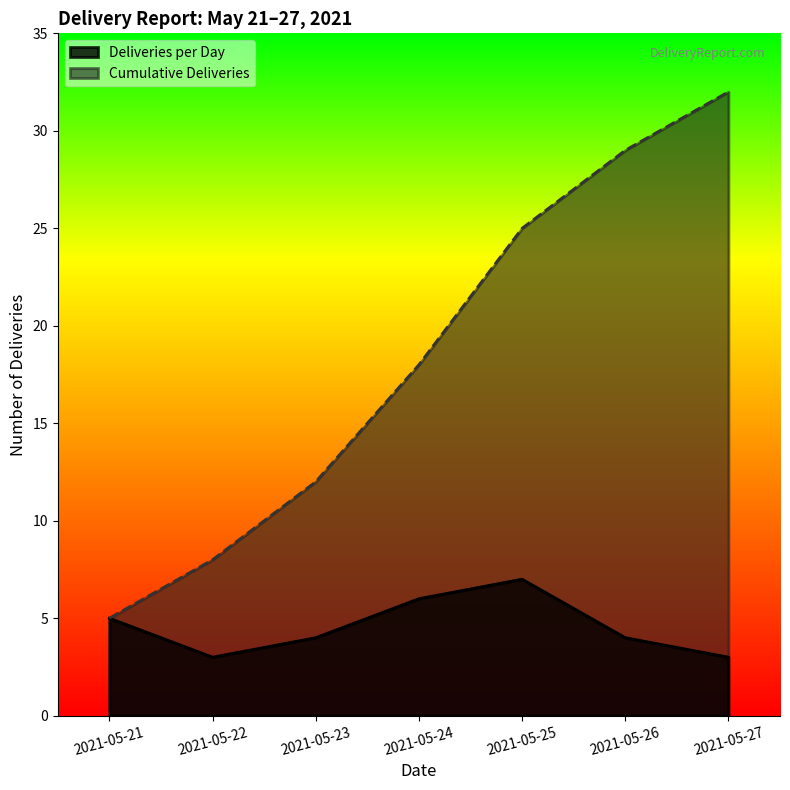

What is the minimum value for Deliveries per Day?

3